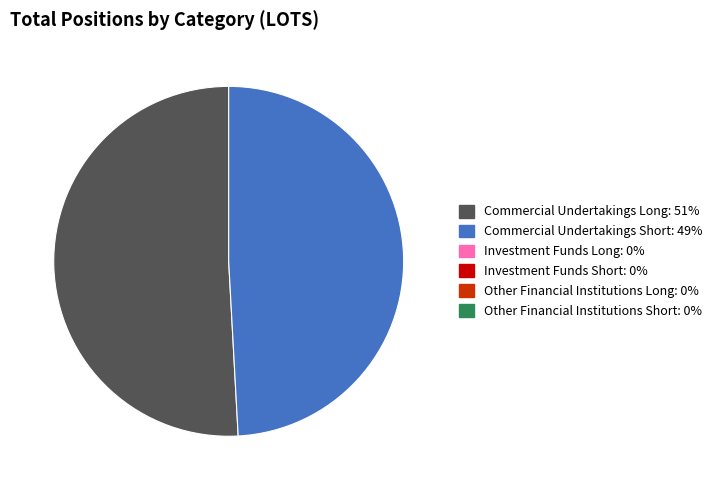

Is there a majority slice in this chart?

Yes